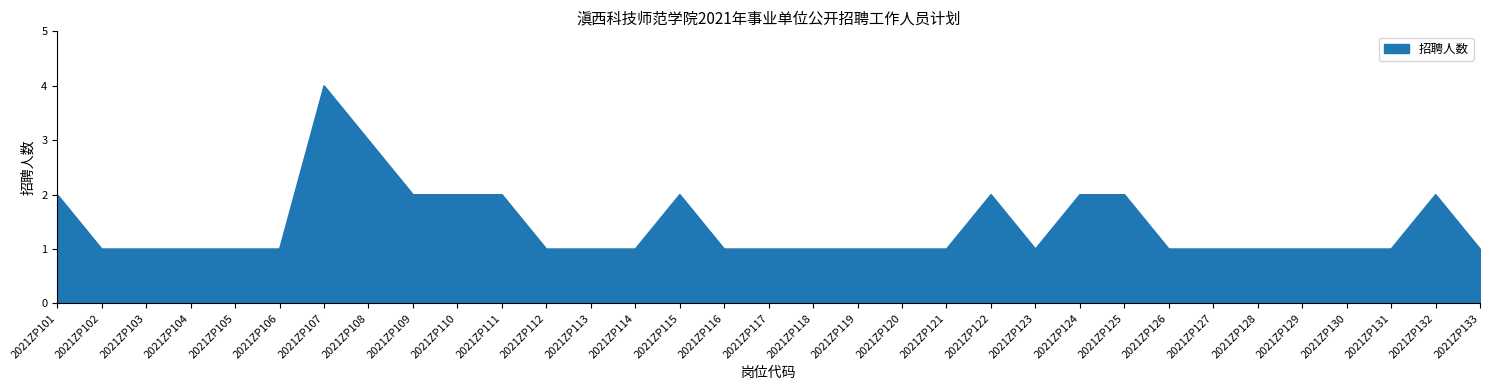

The chart shows a value of 1 at 2021ZP112. True or false?

True